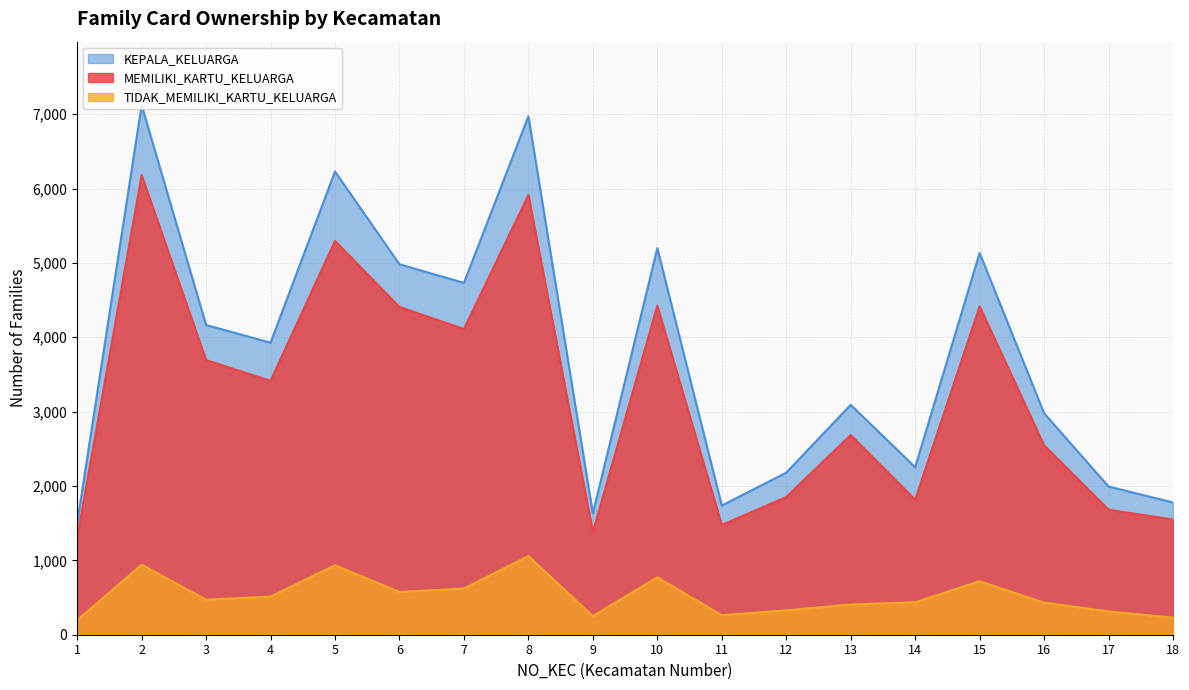

How many data points in TIDAK_MEMILIKI_KARTU_KELUARGA are above 471?

8